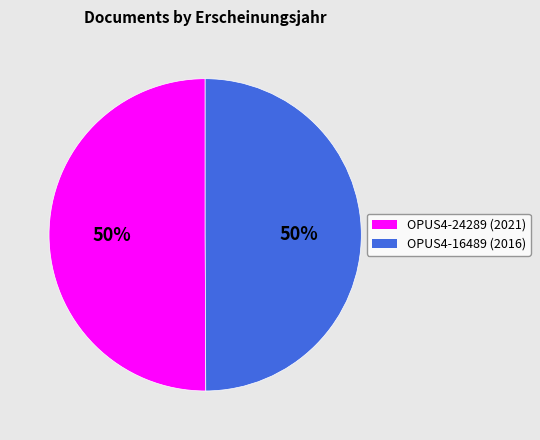

To the nearest percent, what percentage of the pie is OPUS4-24289?

50%